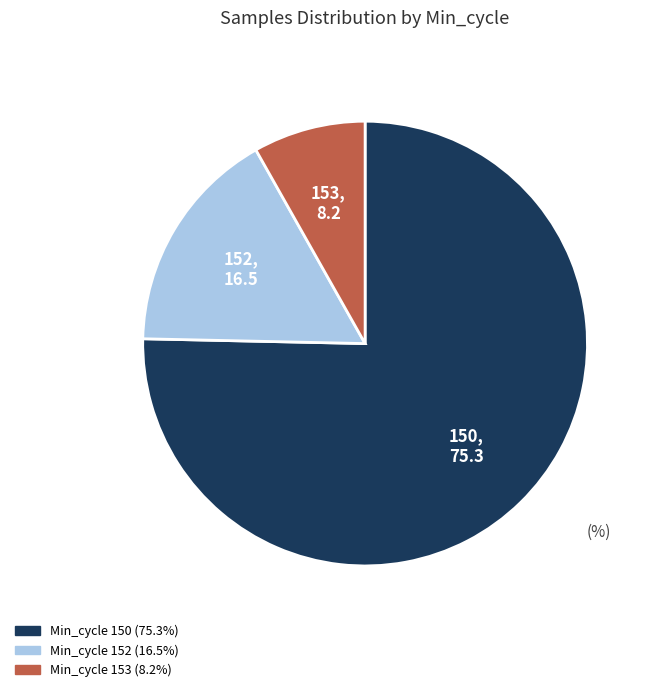

How many slices are in this pie chart?

3